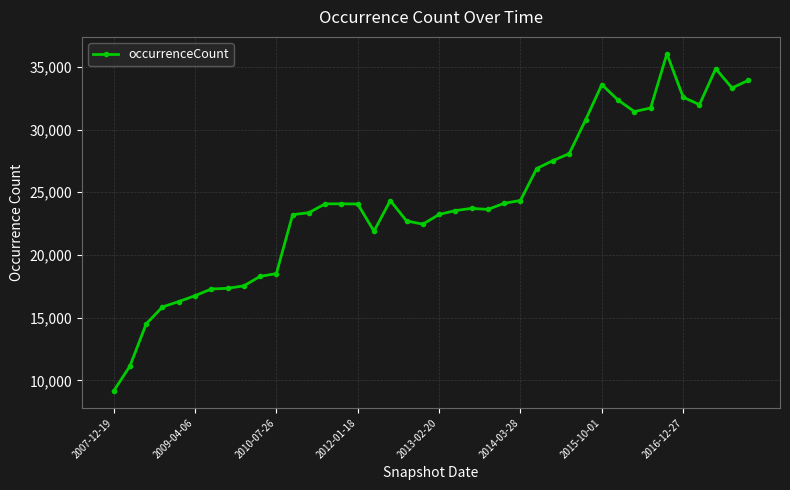

What is the value of the 21st point from the left?

23229